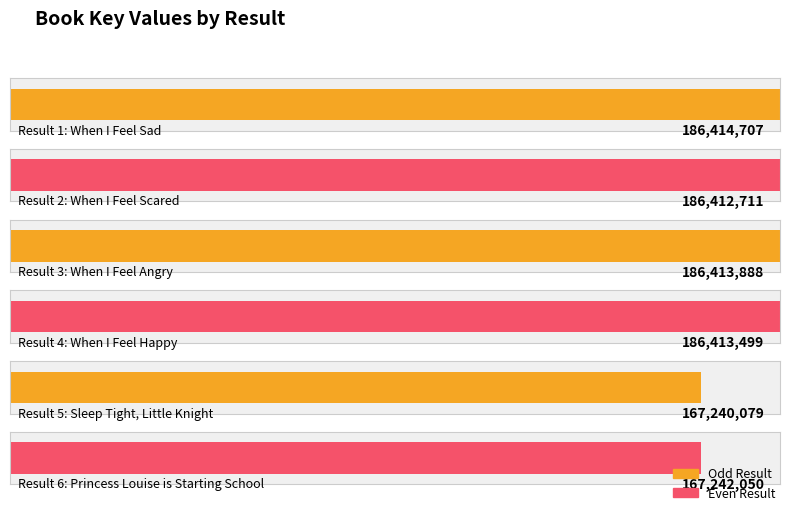

The value at 6 is 167242050. True or false?

True